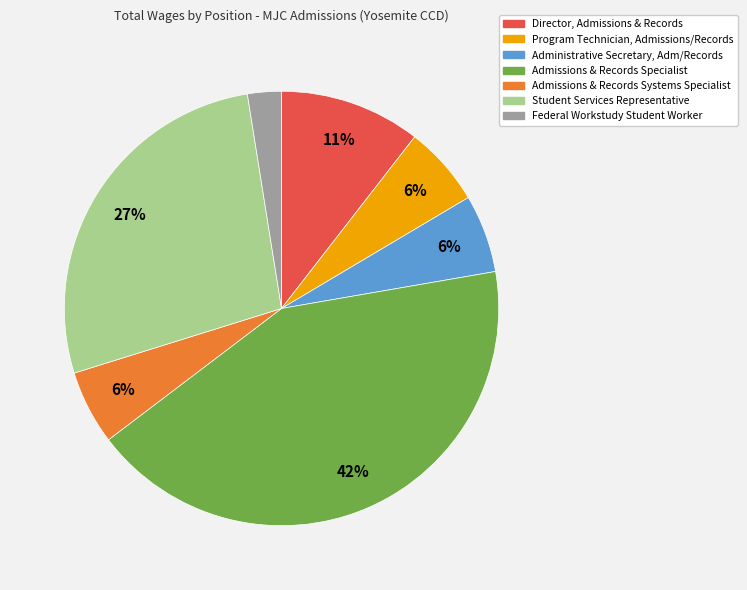

Which has a higher value, Director, Admissions & Records or Student Services Representative?

Student Services Representative